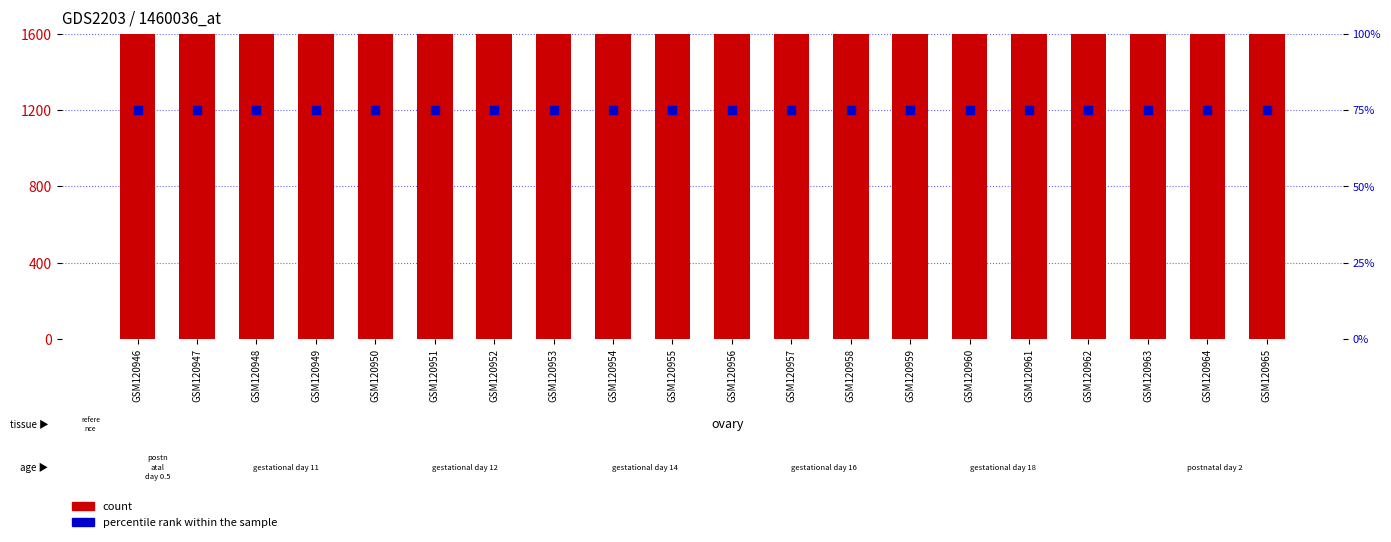

Which series has the largest Y range (max minus min)?

count